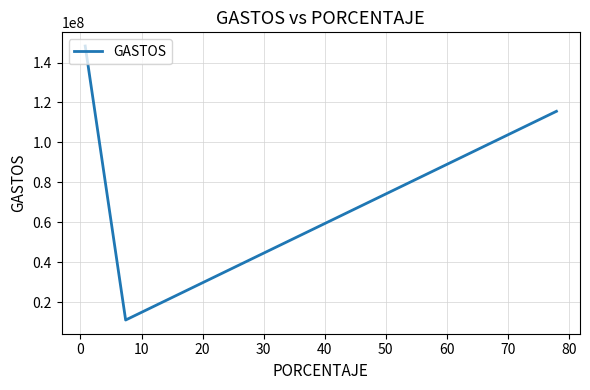

True or false: the data has more than 0 interior local peaks.

False